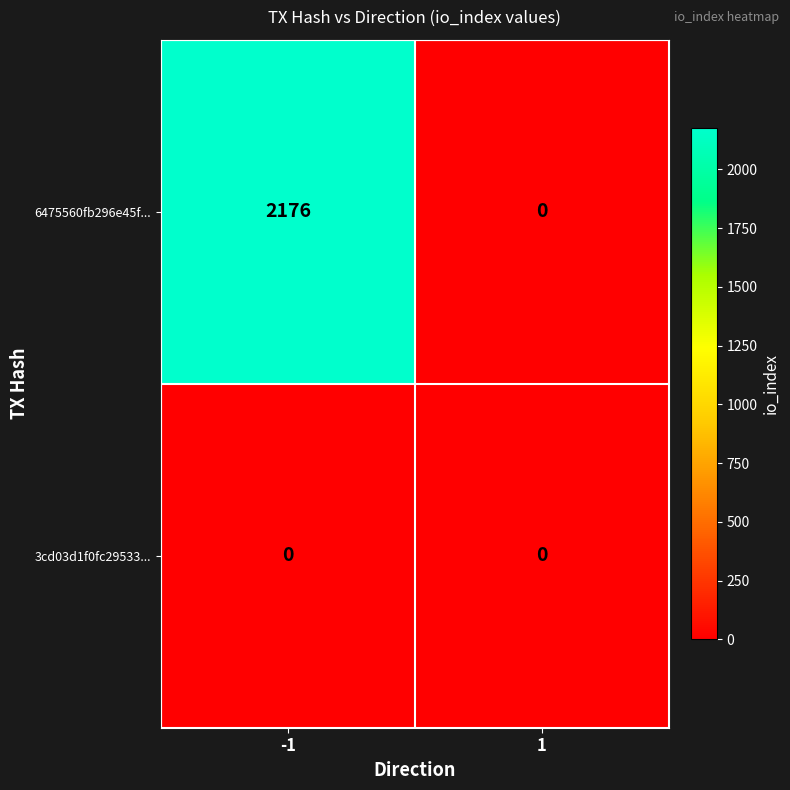

The 6475560fb296e45f... series shows 829 at -1. True or false?

False